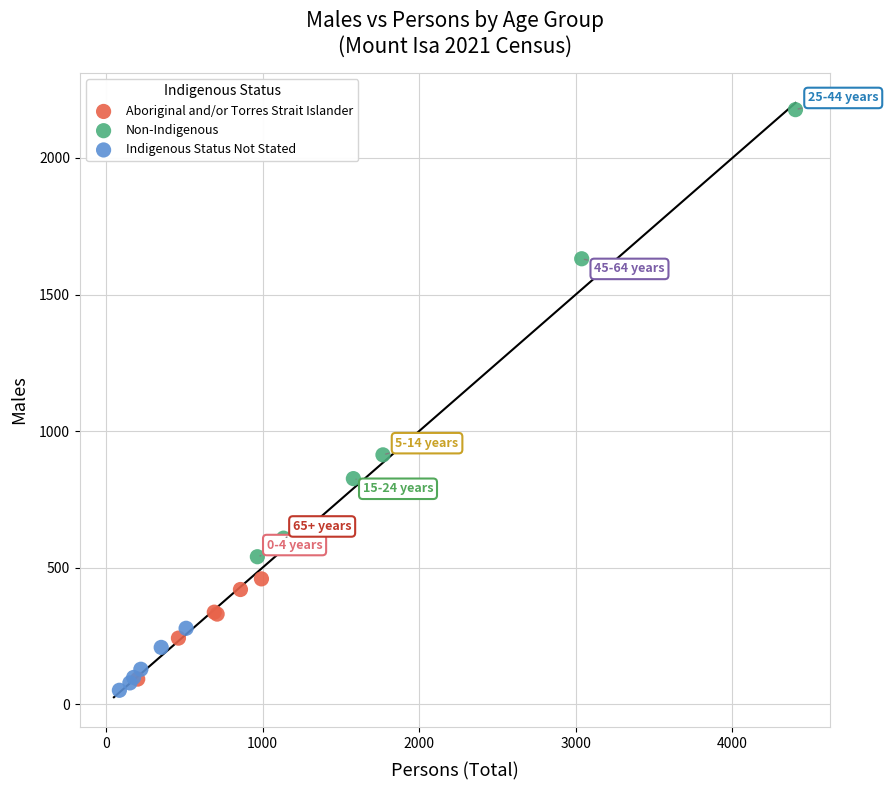

Which series reaches the maximum Y coordinate?

Non-Indigenous